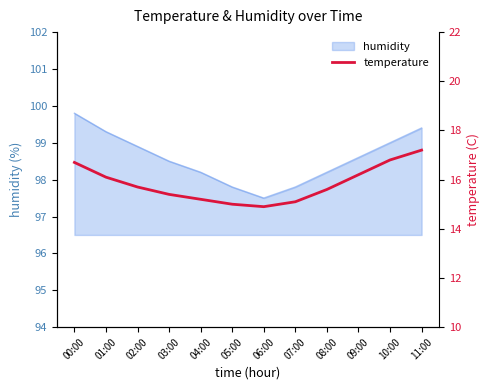

True or false: humidity has a value of 43.3 at 03:00.

False